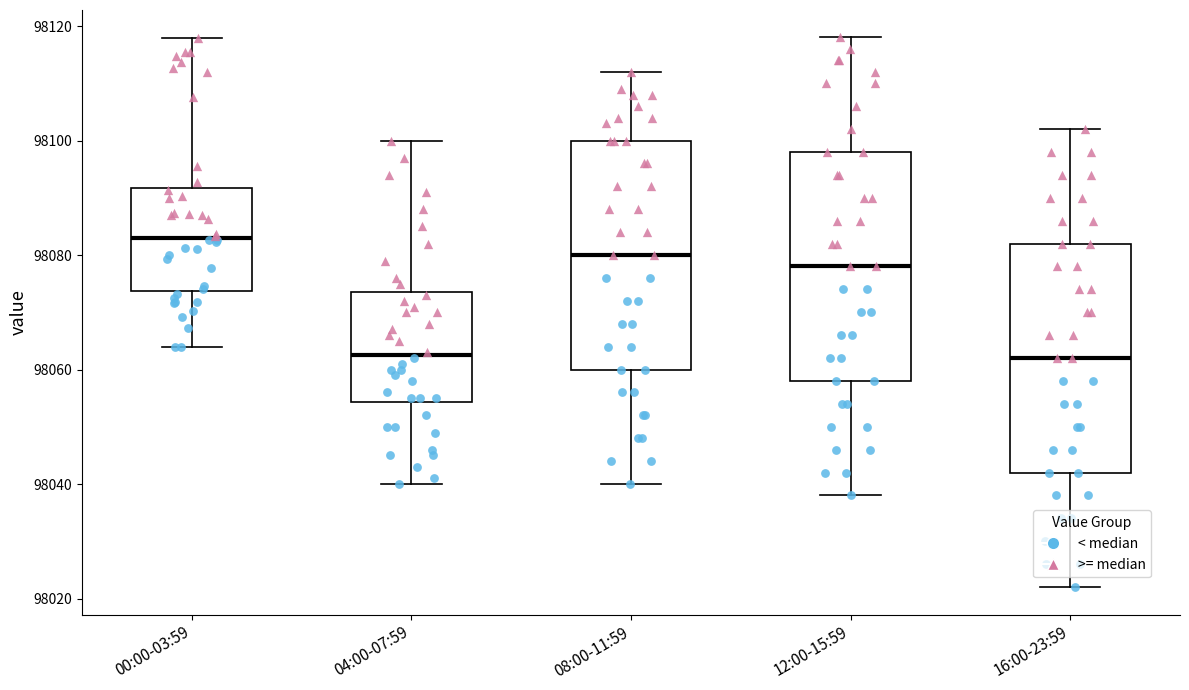

Reading left to right, transcribe this box plot: for each box, give where its median line is, the range the box spans, and where its two whiskers end, as read against the y-axis. The values are not printed on the chart, so give them approximately, as read against the axis.

00:00-03:59: median 98084, box 98074 to 98092, whiskers 98064 to 98118
04:00-07:59: median 98062, box 98054 to 98074, whiskers 98040 to 98100
08:00-11:59: median 98080, box 98060 to 98100, whiskers 98040 to 98112
12:00-15:59: median 98078, box 98058 to 98098, whiskers 98038 to 98118
16:00-23:59: median 98062, box 98042 to 98082, whiskers 98022 to 98102